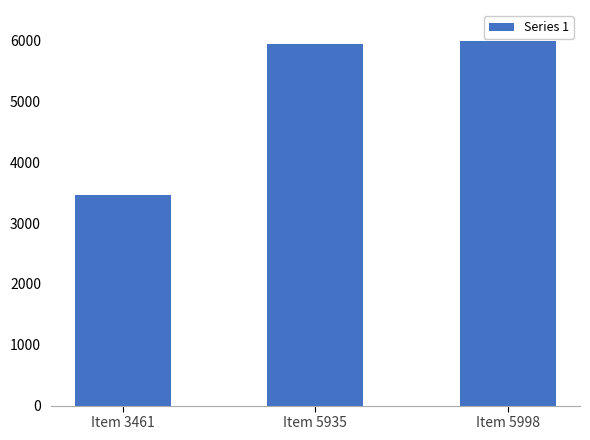

Are the bars grouped side by side (vs. stacked)?

No